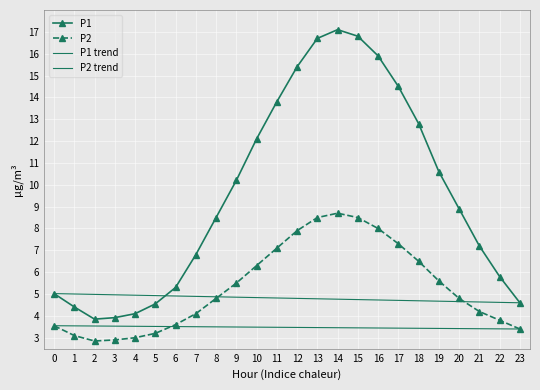

True or false: P2 and P1 cross at least once.

False